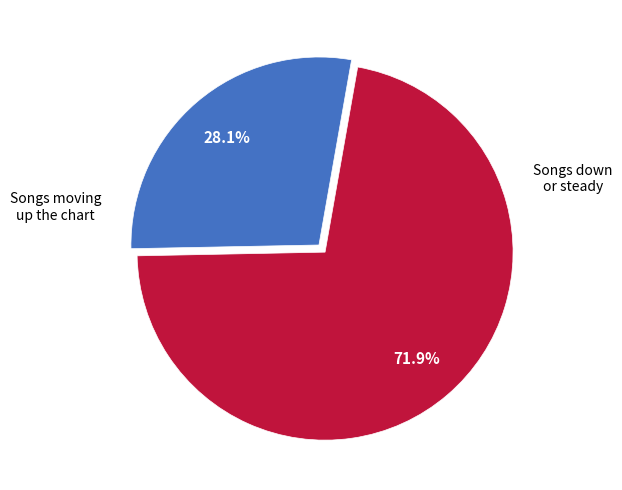

Does any single category account for the majority?

Yes